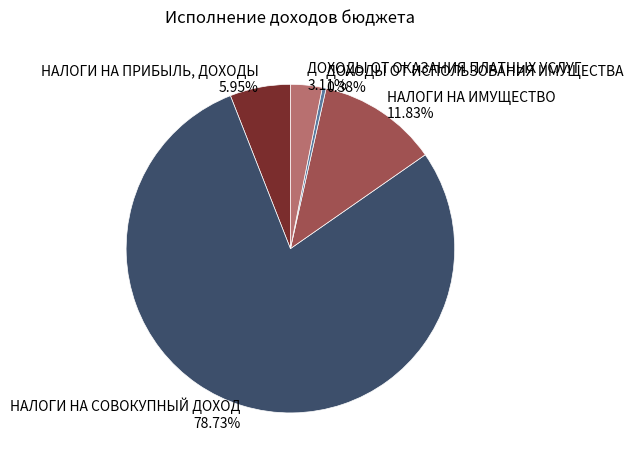

To the nearest percent, what is the average slice percentage?

20%